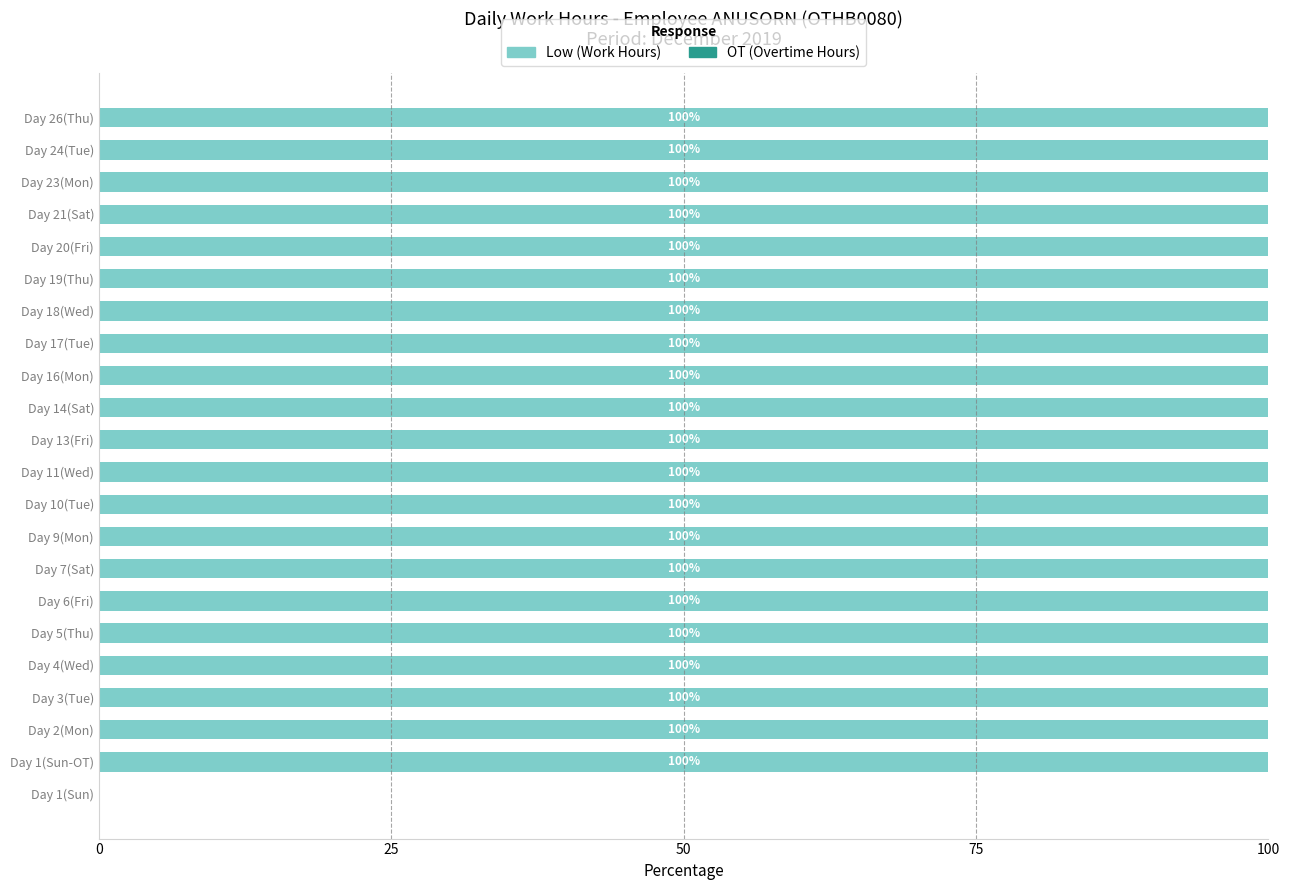

Reading bottom to top, what are all the values shown in this chart?

Day 1(Sun)=0	Day 1(Sun-OT)=100	Day 2(Mon)=100	Day 3(Tue)=100	Day 4(Wed)=100	Day 5(Thu)=100	Day 6(Fri)=100	Day 7(Sat)=100	Day 9(Mon)=100	Day 10(Tue)=100	Day 11(Wed)=100	Day 13(Fri)=100	Day 14(Sat)=100	Day 16(Mon)=100	Day 17(Tue)=100	Day 18(Wed)=100	Day 19(Thu)=100	Day 20(Fri)=100	Day 21(Sat)=100	Day 23(Mon)=100	Day 24(Tue)=100	Day 26(Thu)=100